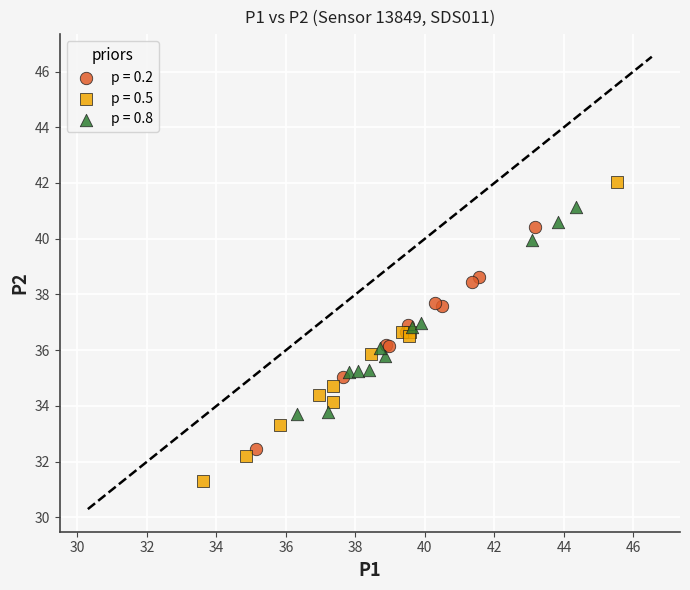

Which series reaches the minimum Y coordinate?

p = 0.5